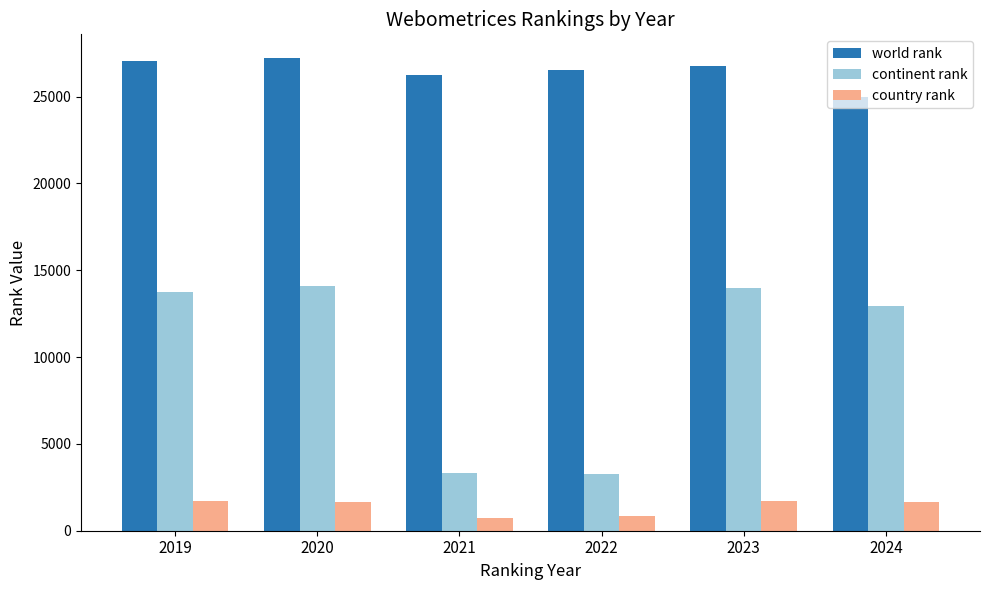

Is it true that world rank equals 24995 at 2024?

True